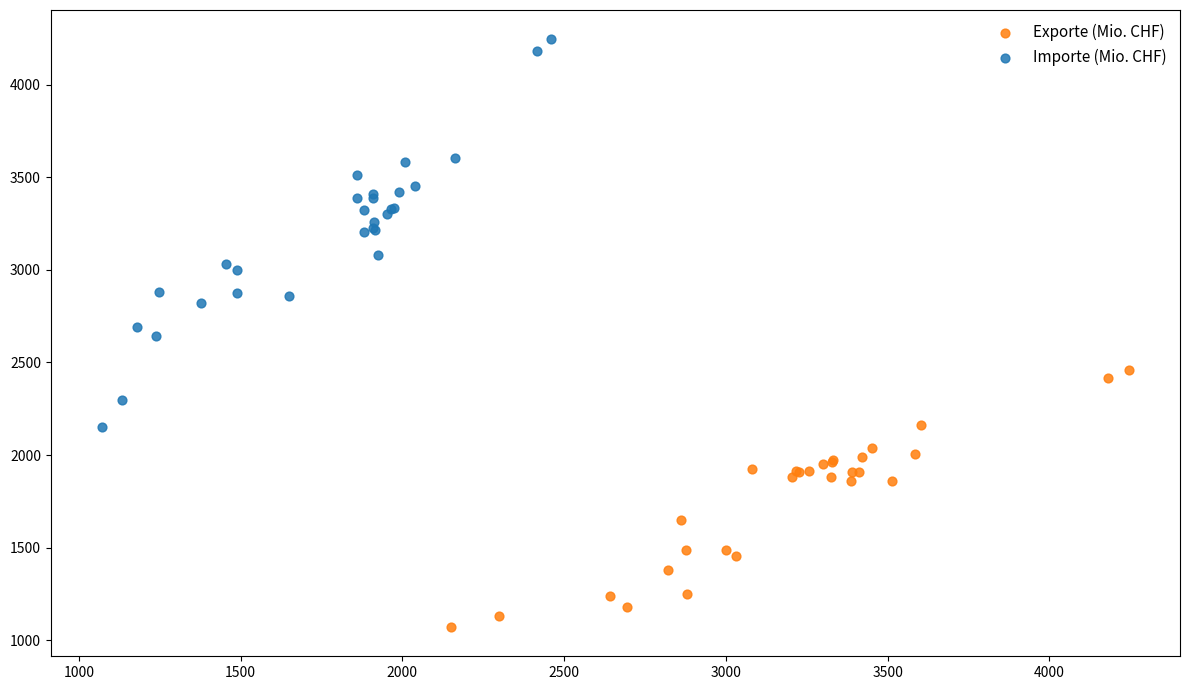

Which series contains the highest Y value?

Importe (Mio. CHF)